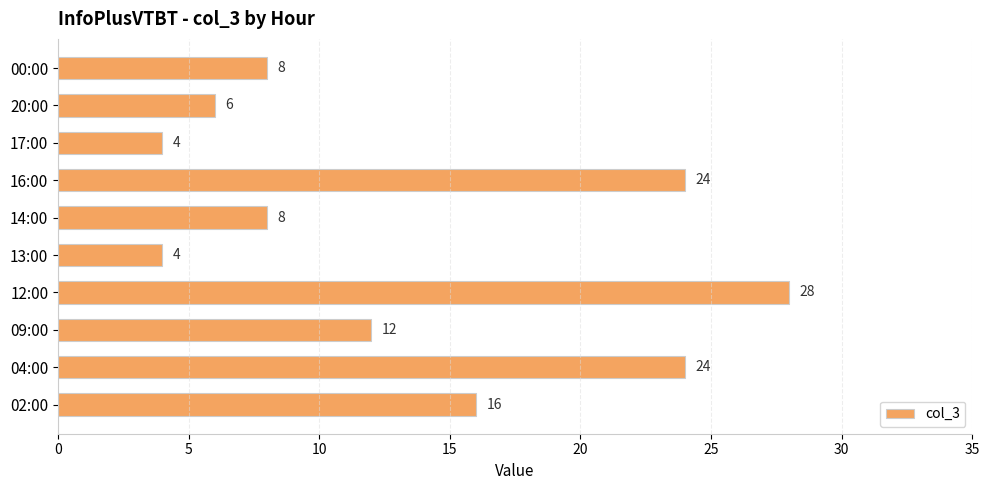

True or false: the data shows 4 at 13:00.

True